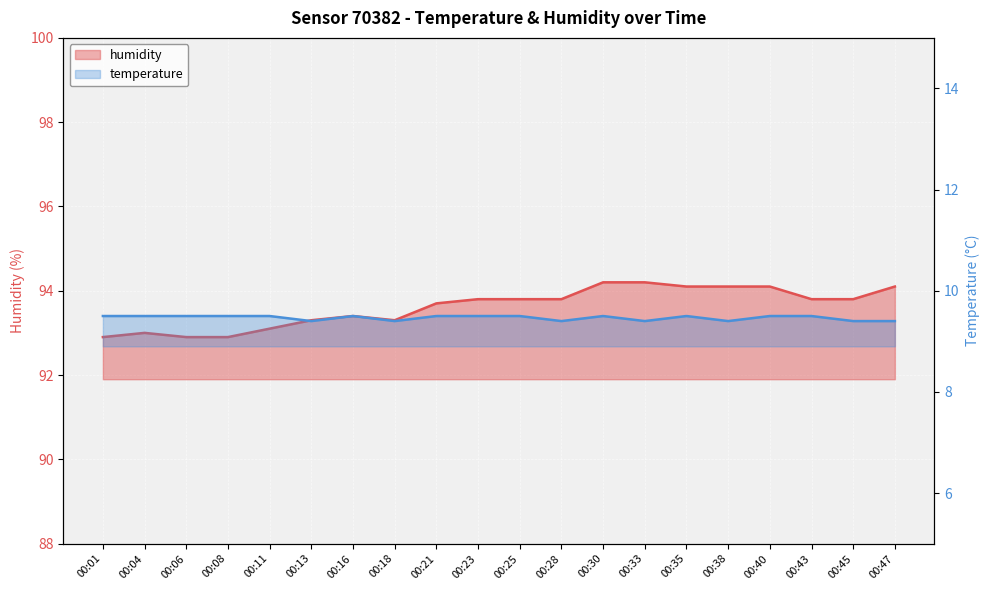

At which category does the chart reach its peak across all series?

00:30